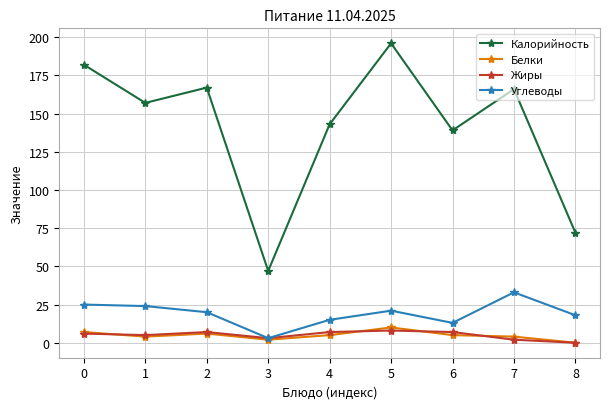

Is it true that Белки equals 0 at 8?

True